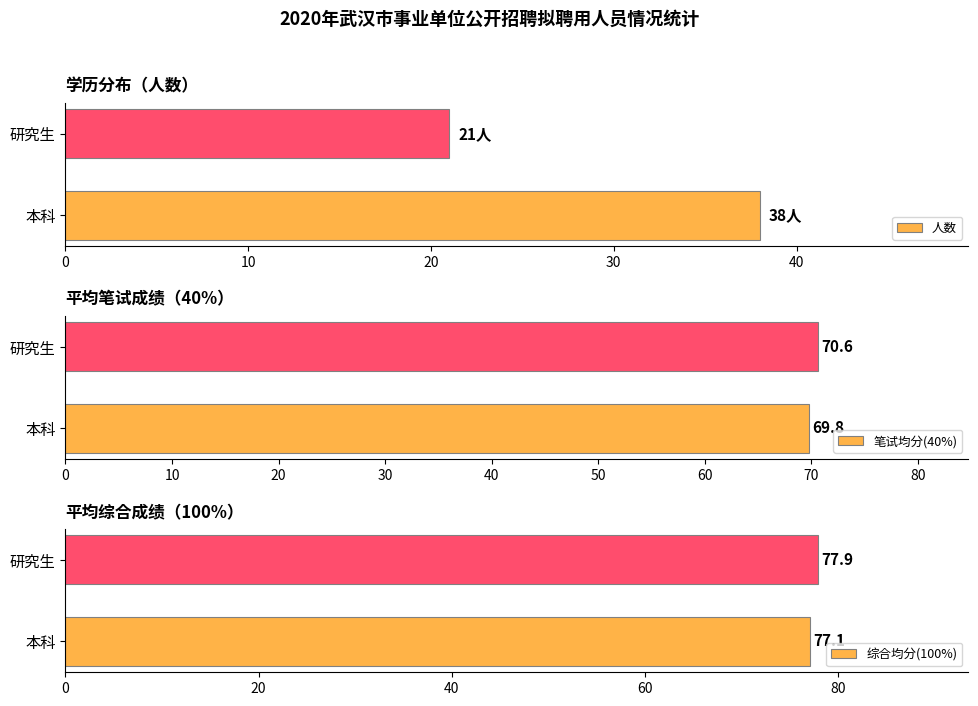

List the series in order of their peak value, highest first.

综合均分(100%), 笔试均分(40%), 人数